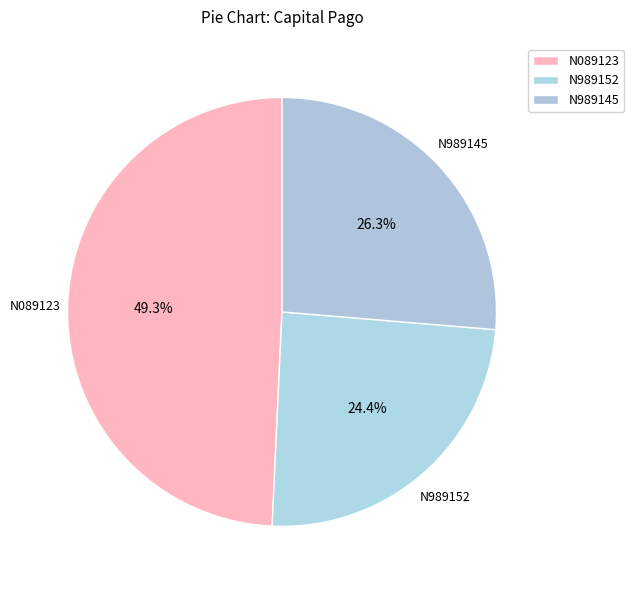

How many segments does this pie chart have?

3